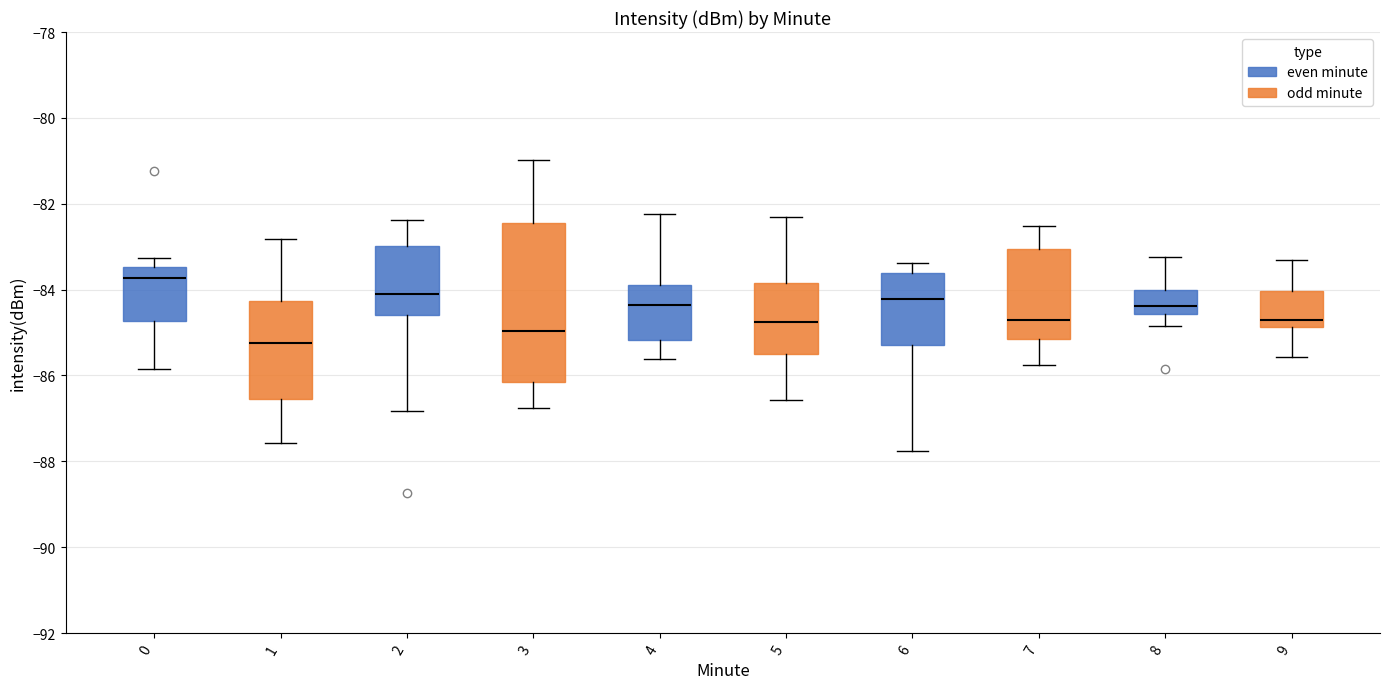

Which box's median line is the highest?

0